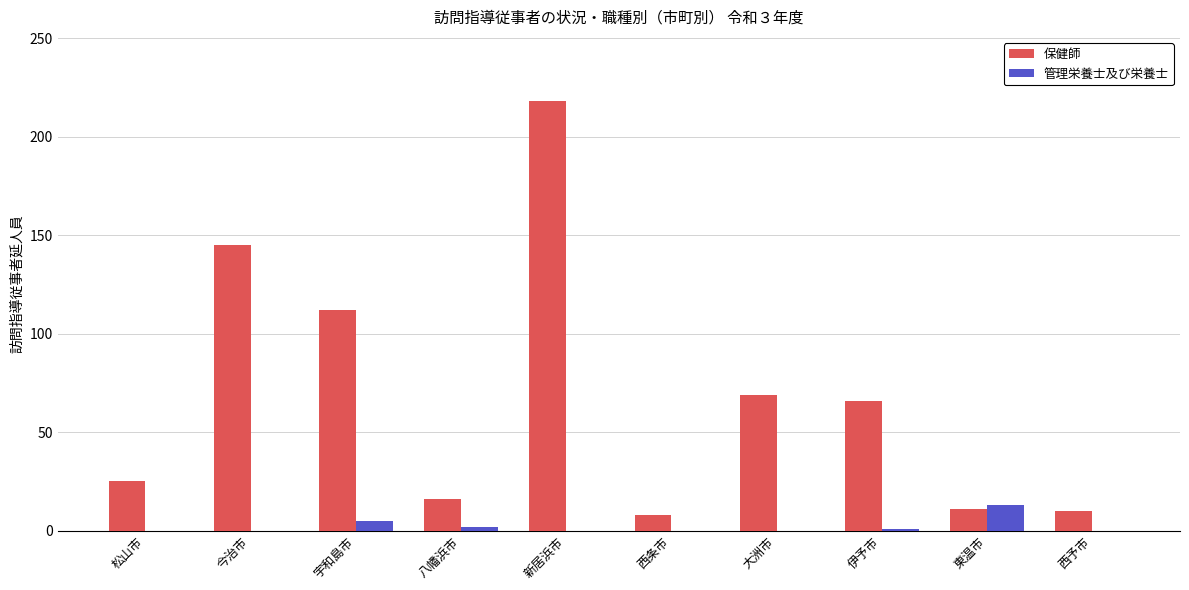

Between 宇和島市 and 伊予市, which series saw the biggest shift?

保健師